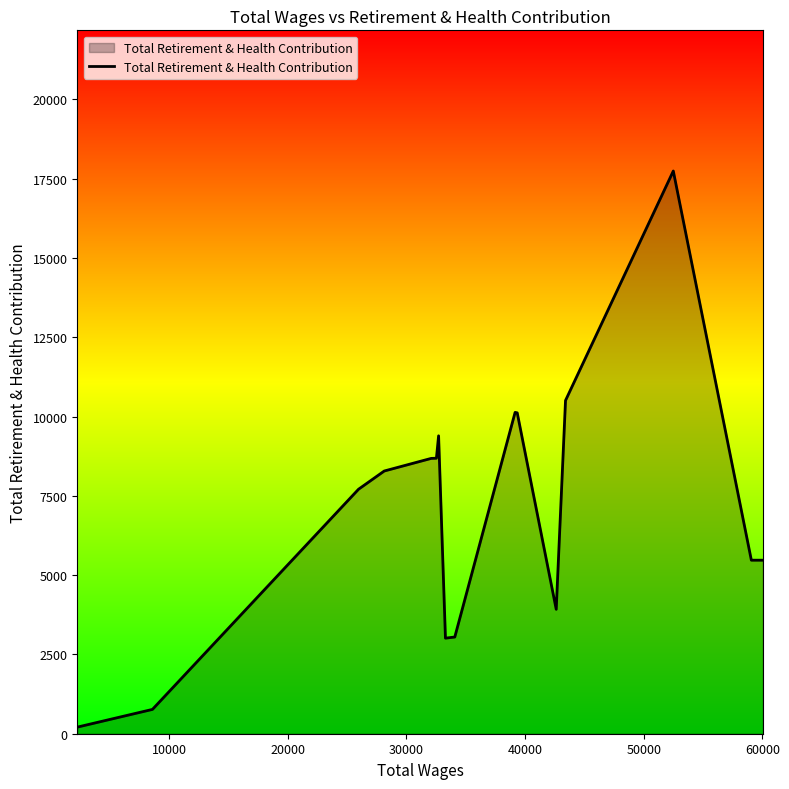

What is the greatest value displayed?

17744